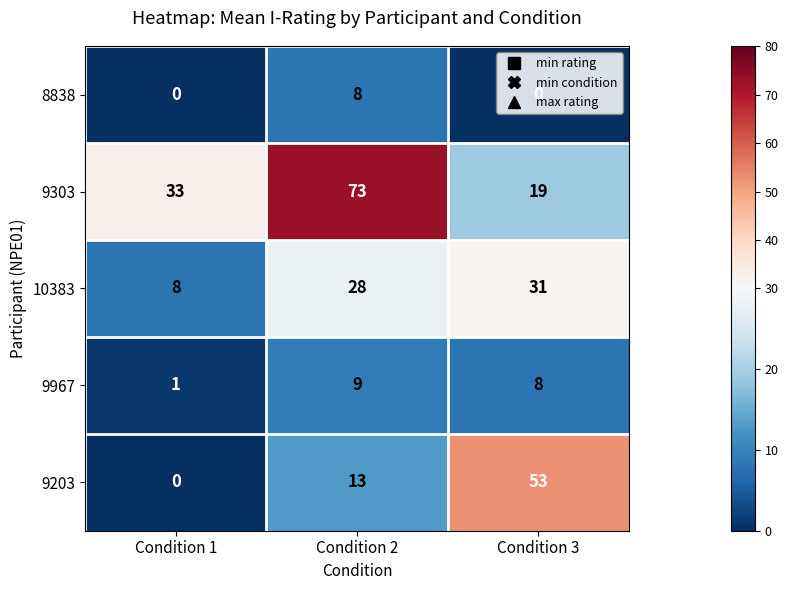

At Condition 3, list the series in order from largest to smallest.

9203, 10383, 9303, 9967, 8838